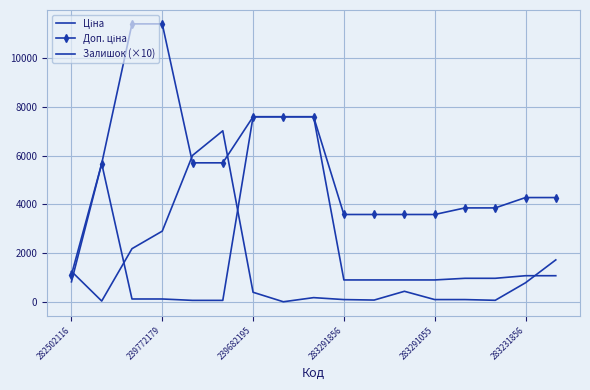

What is the lowest value of the Доп. ціна series?

1109.2